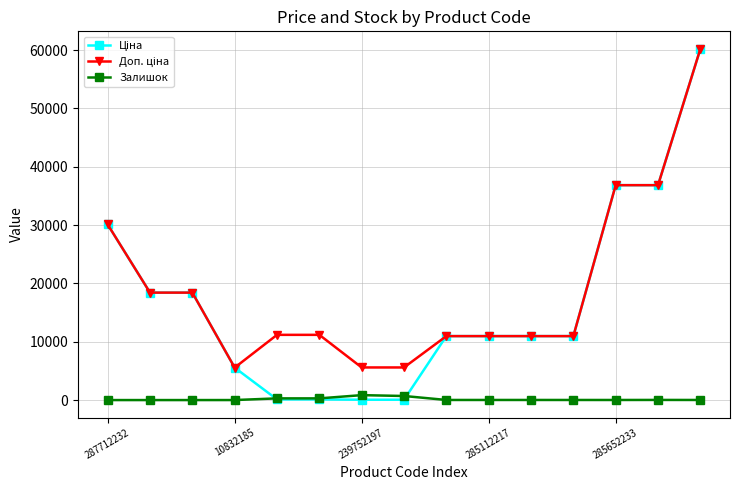

True or false: Залишок has more than 1 points higher than both neighbors.

True